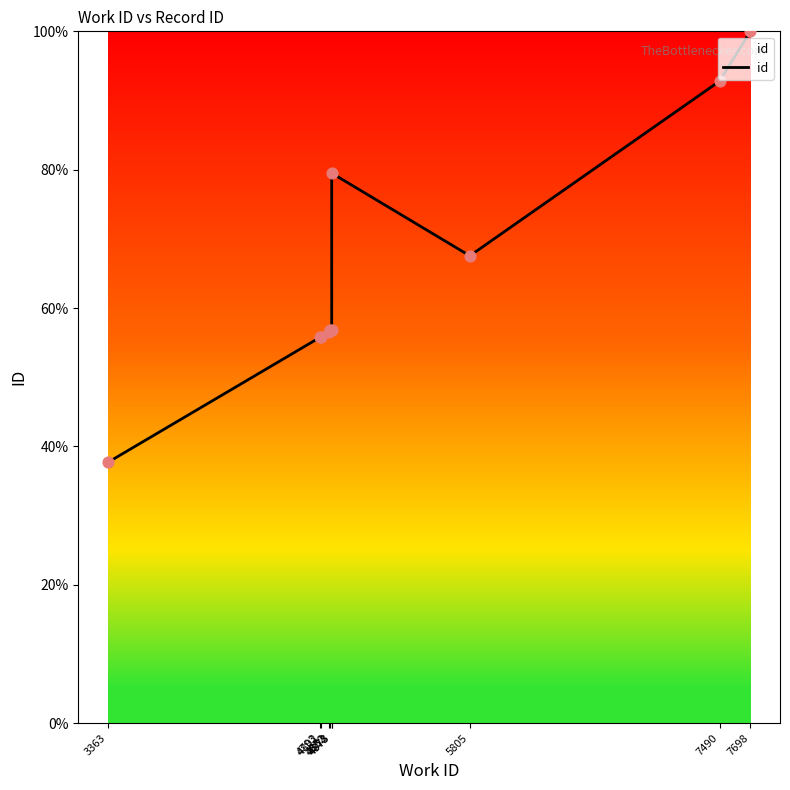

What is the change in value from 4802 to 5805?

+11.7